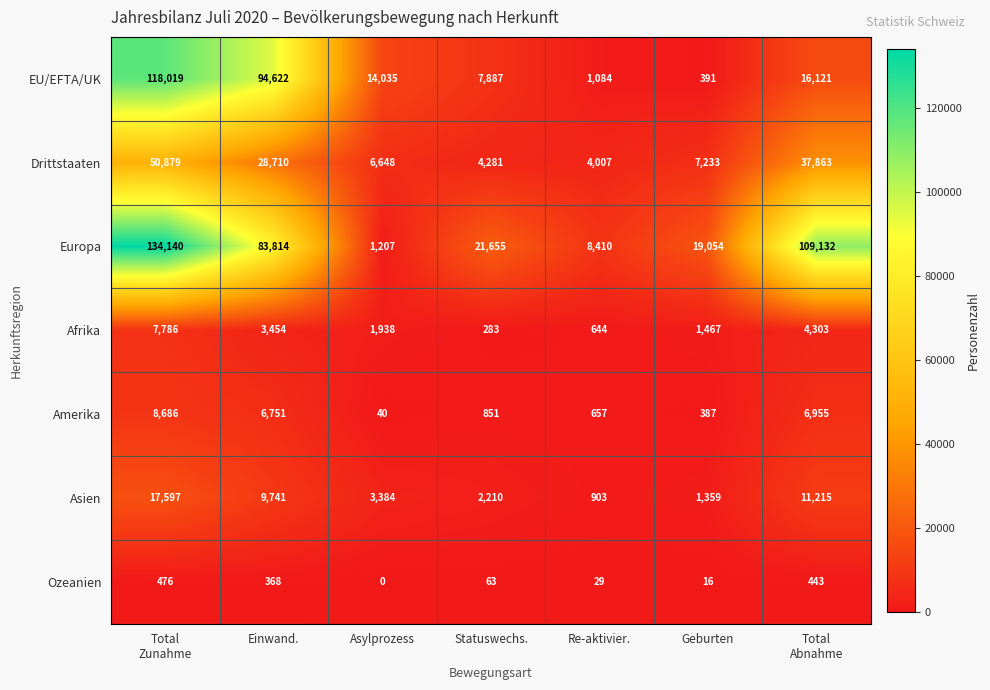

Where is Drittstaaten nearest to the value 27443?

Einwand.